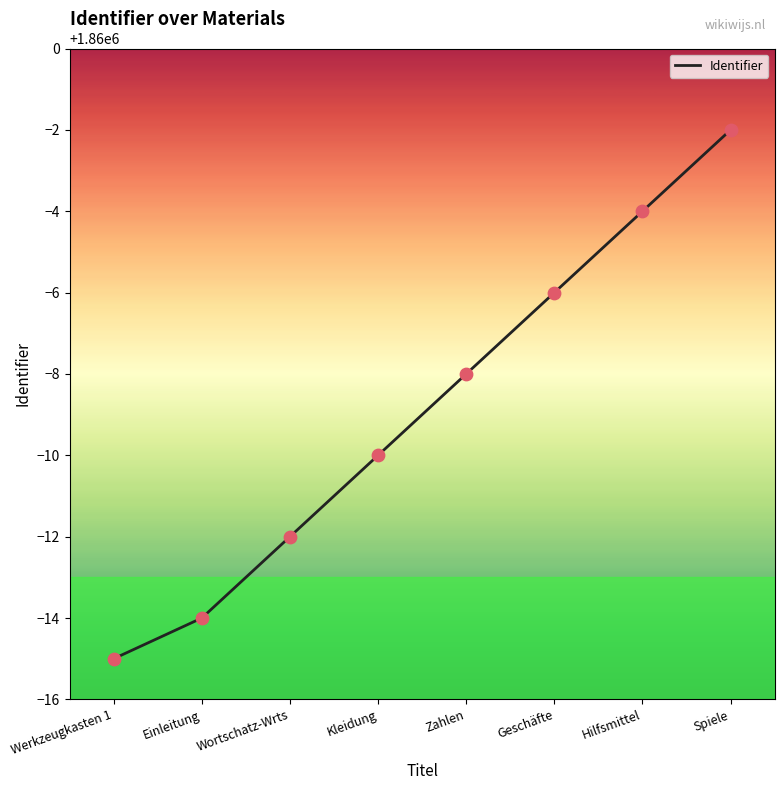

Which has a higher value, Kleidung or Zahlen?

Zahlen